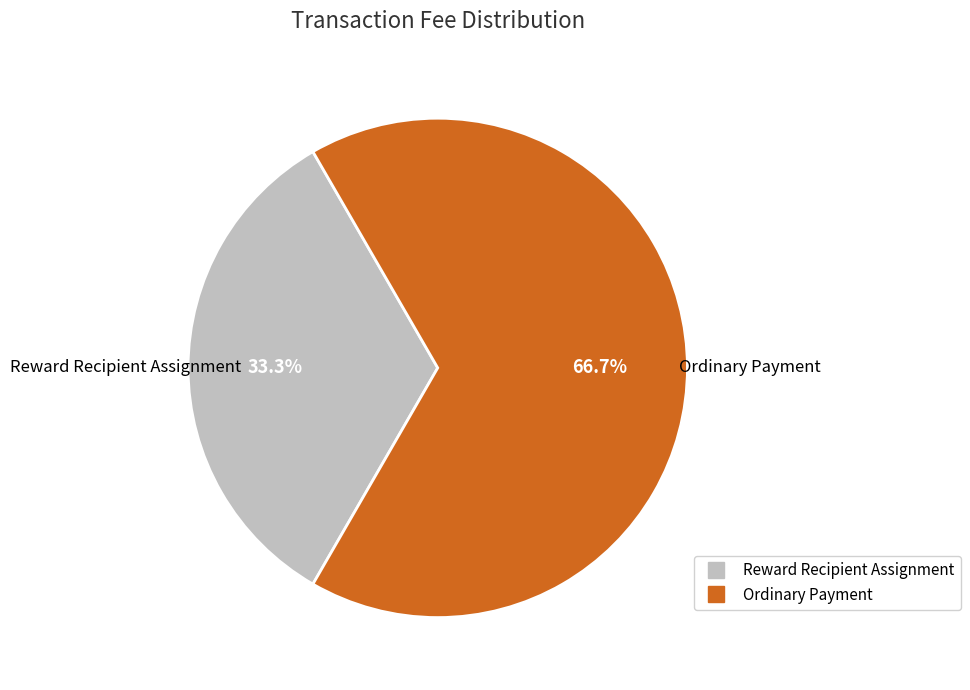

The Ordinary Payment slice represents 67% of the pie. True or false?

True